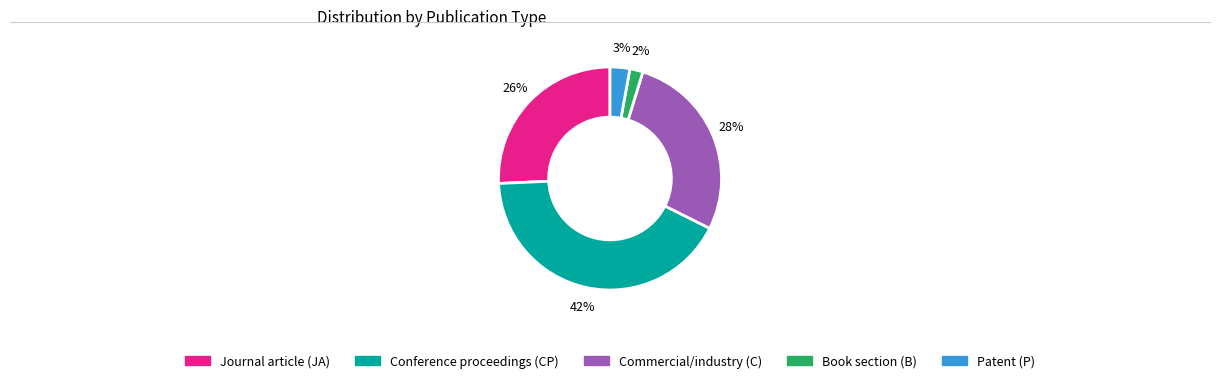

Is Book section (B) the majority of the pie?

No